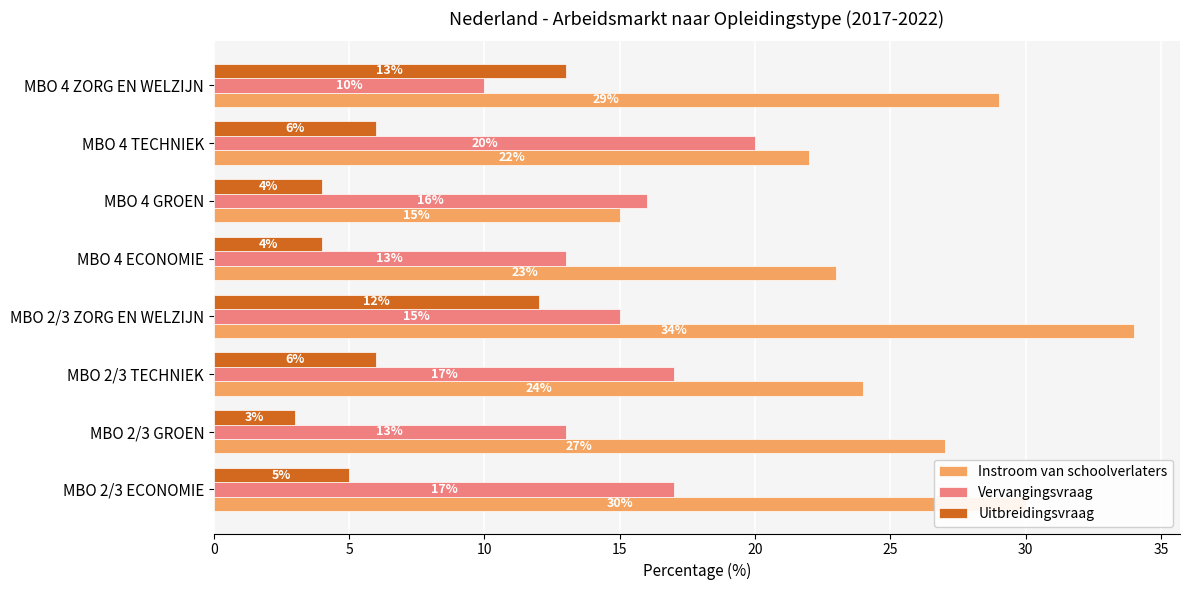

The value of Uitbreidingsvraag at MBO 2/3 ZORG EN WELZIJN is 12. True or false?

True